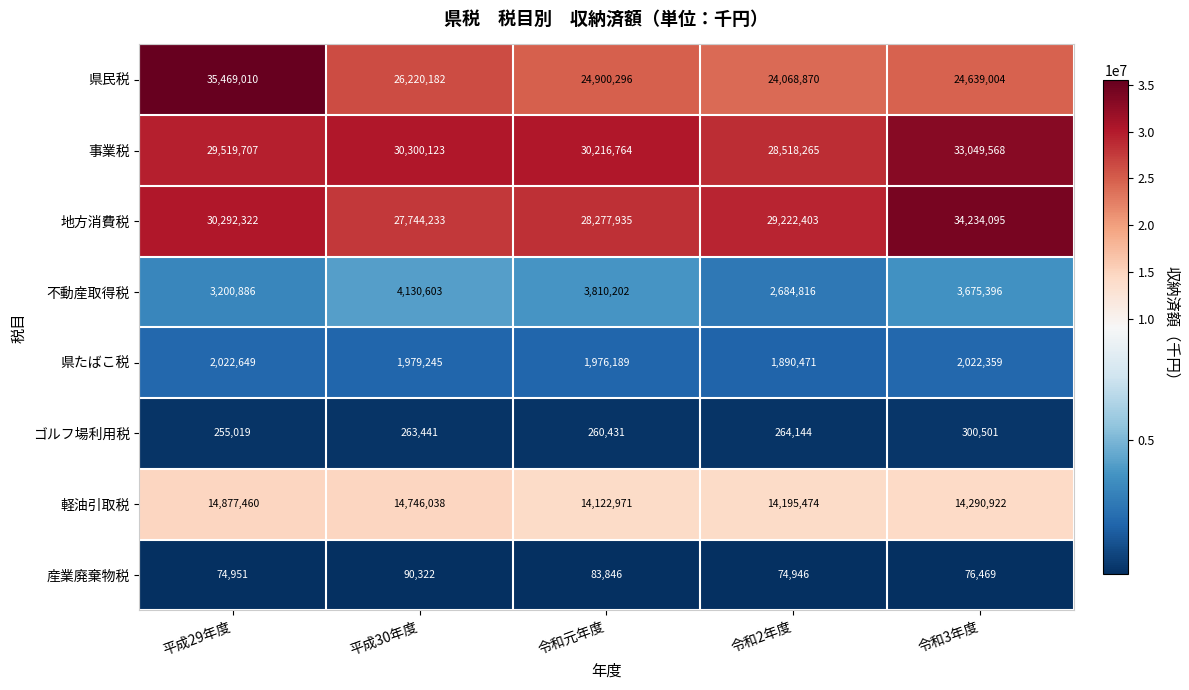

At which label does 事業税 first exceed 30216764?

平成30年度